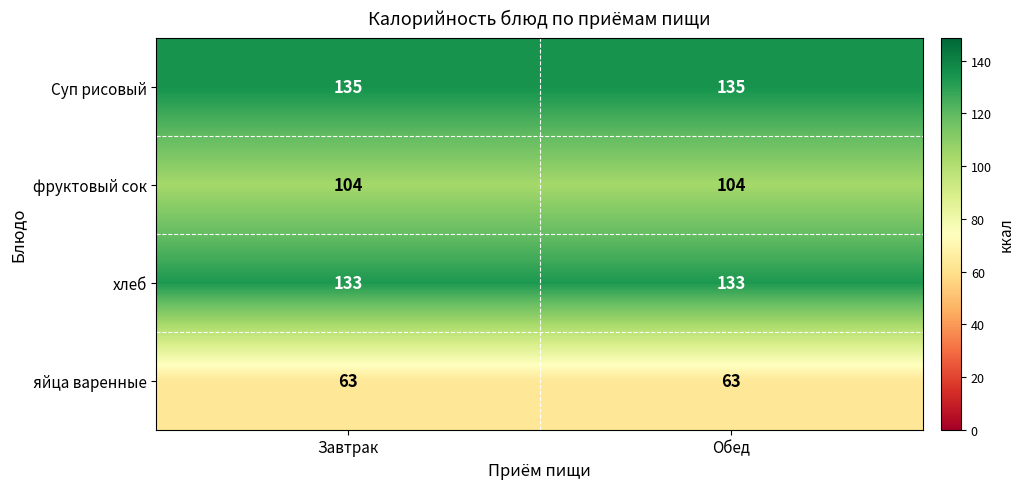

Count the number of categories in the chart.

2